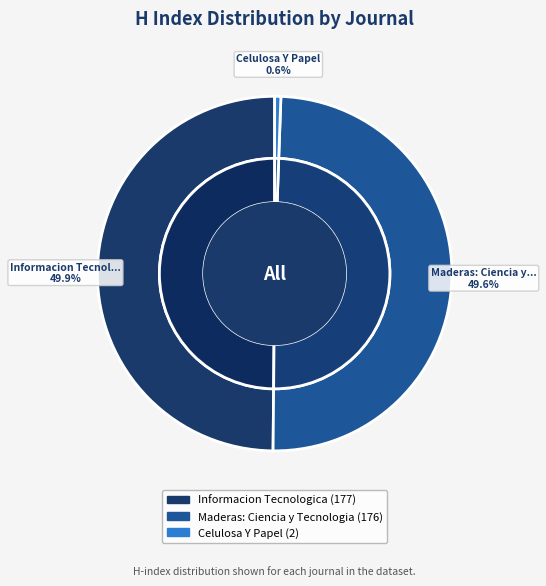

What is the change in value from Informacion Tecnologica to Maderas: Ciencia y Tecnologia?

-1